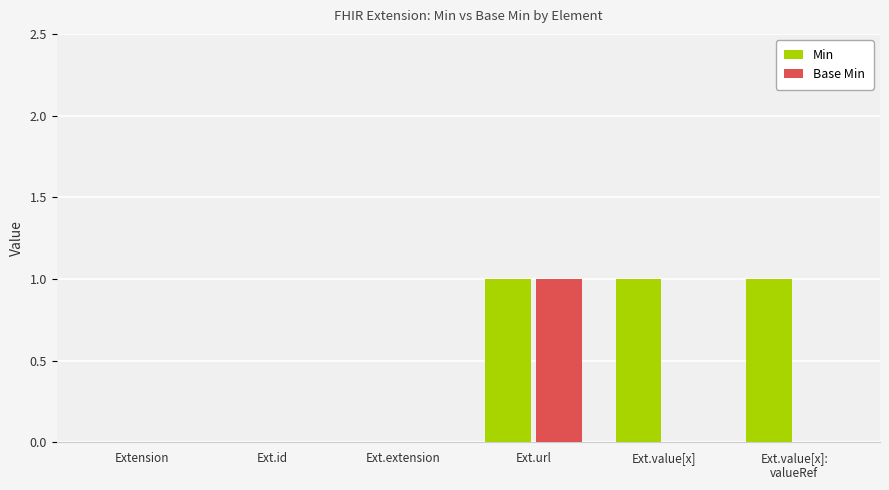

What is the sum of all Min values?

3